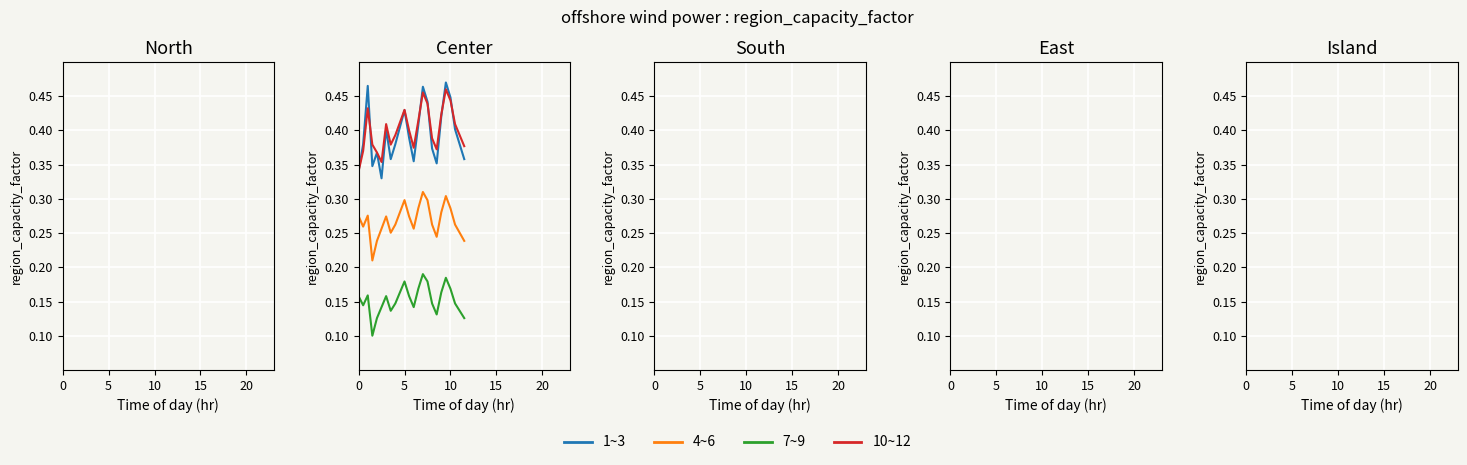

Which series has the widest spread of values?

1~3